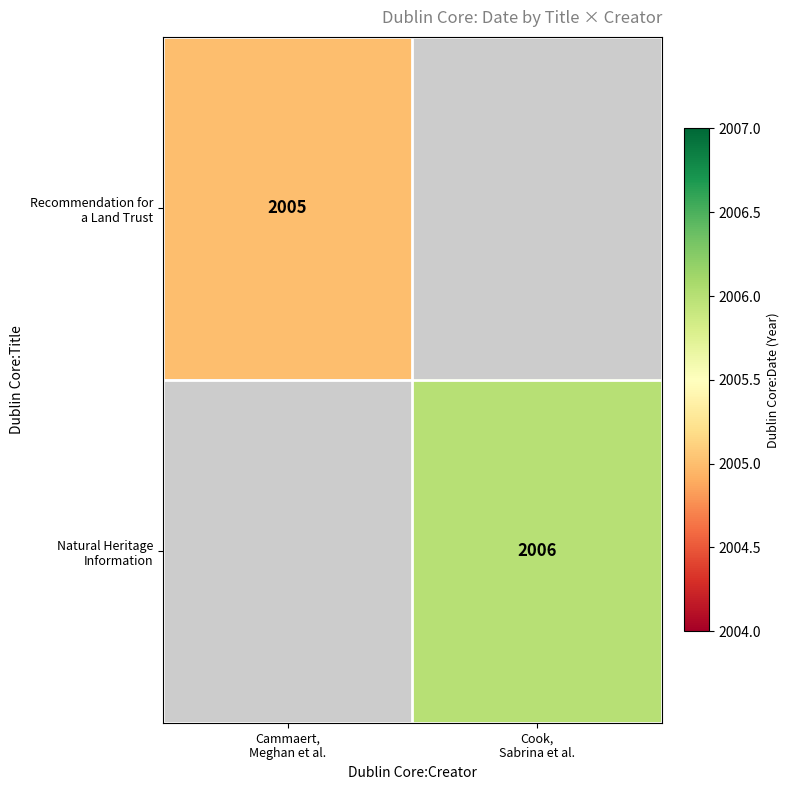

Is the value of Natural Heritage Information at Cook, Sabrina et al. greater than the value of Recommendation for a Land Trust at Cammaert, Meghan et al.?

Yes